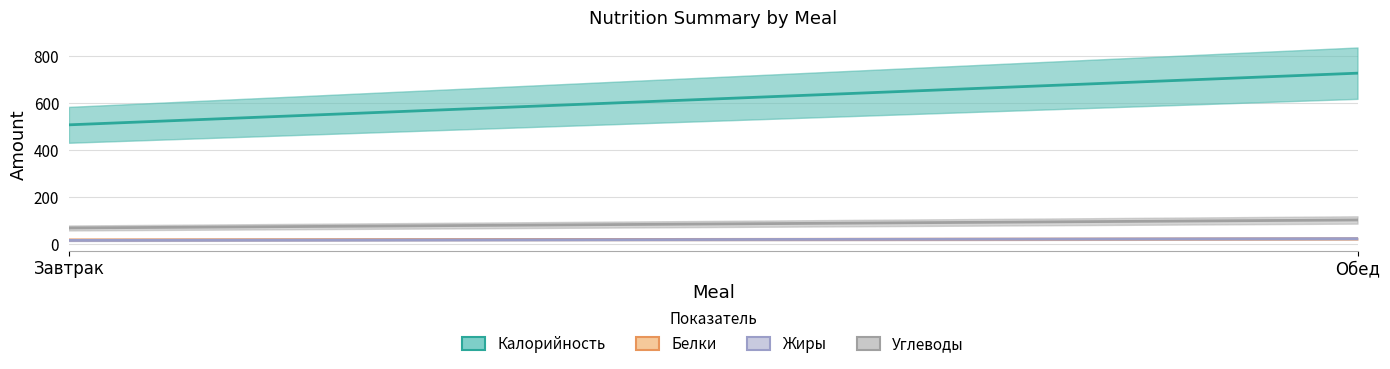

Reading left to right, transcribe all the data shown in this chart.

Калорийность: 508.6	728.5
Белки: 19.0	23.4
Жиры: 16.7	24.3
Углеводы: 69.7	103.7